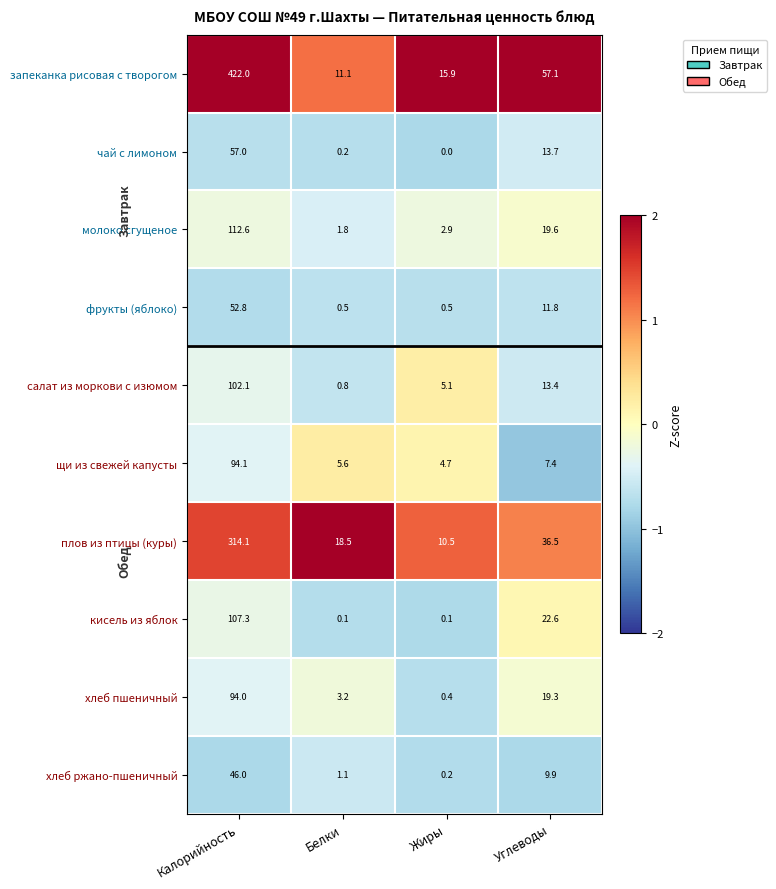

The молоко сгущеное series shows 4.2 at Жиры. True or false?

False